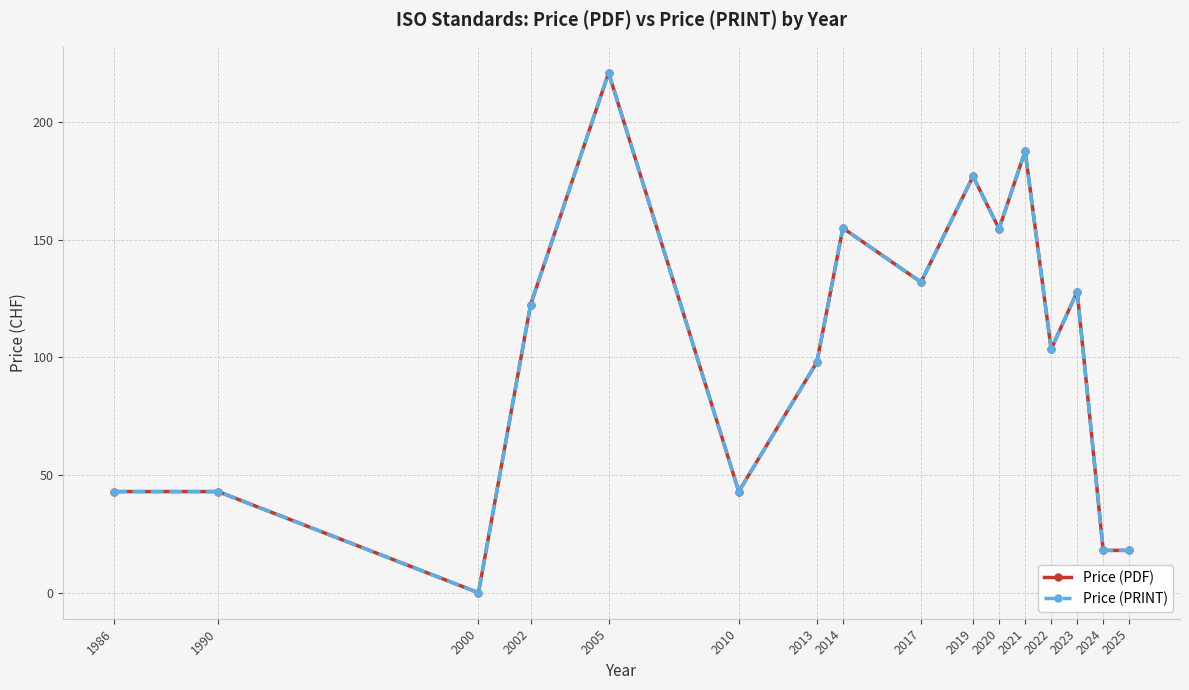

What is the maximum value shown in the chart?

221.0